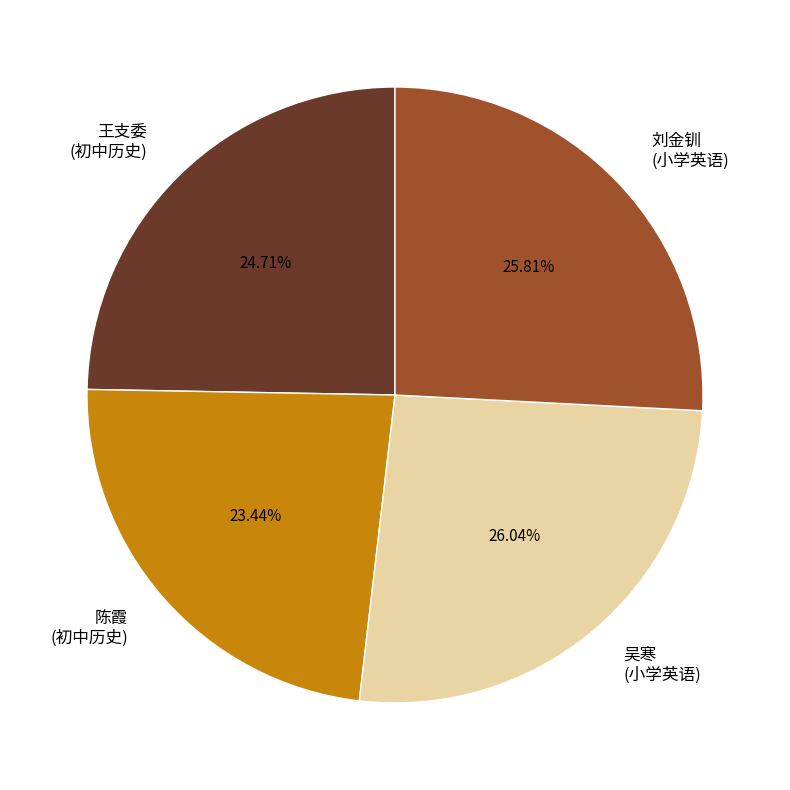

Do 陈霞 (初中历史) and 吴寒 (小学英语) together represent more than half of the pie?

No